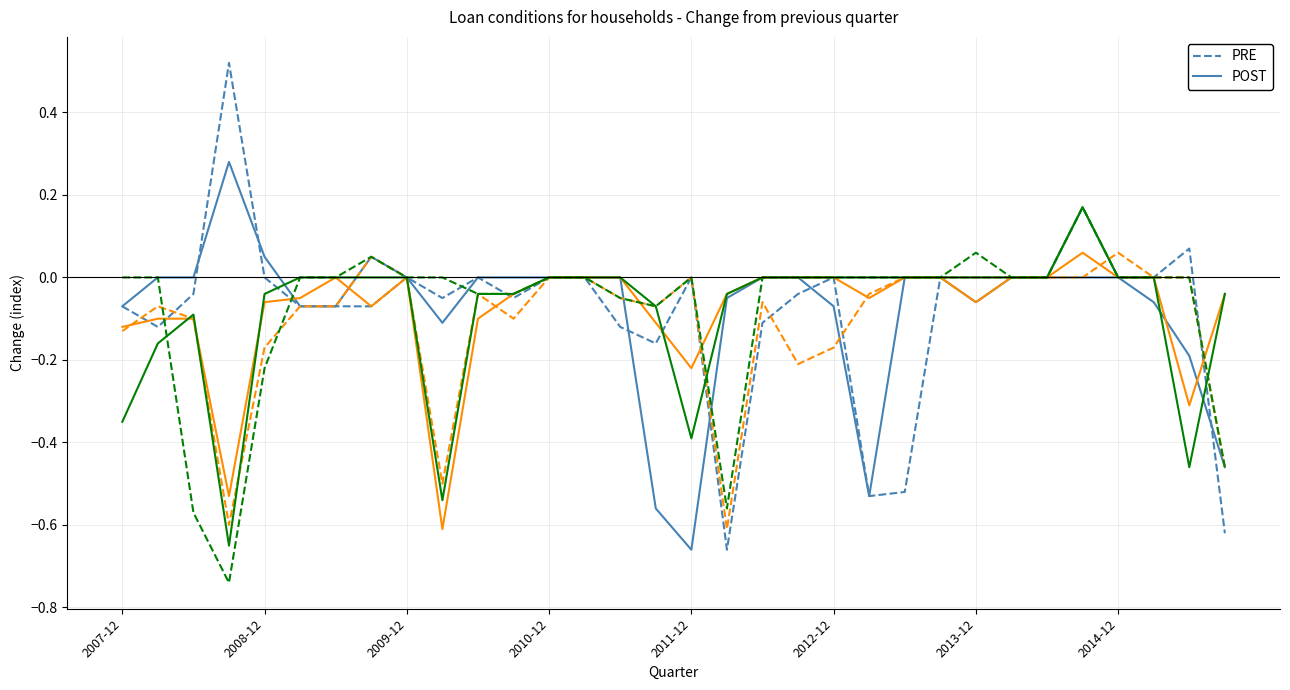

Between 22 and 28, which series saw the biggest shift?

PRE